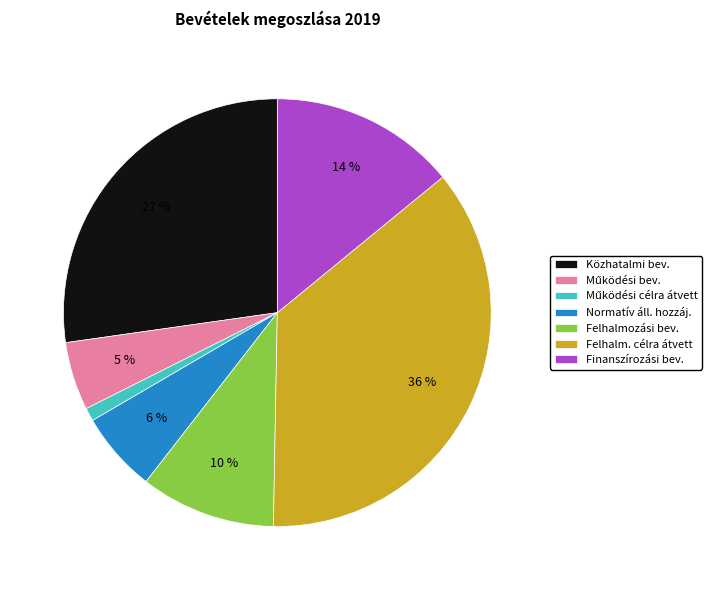

Does any single category account for the majority?

No